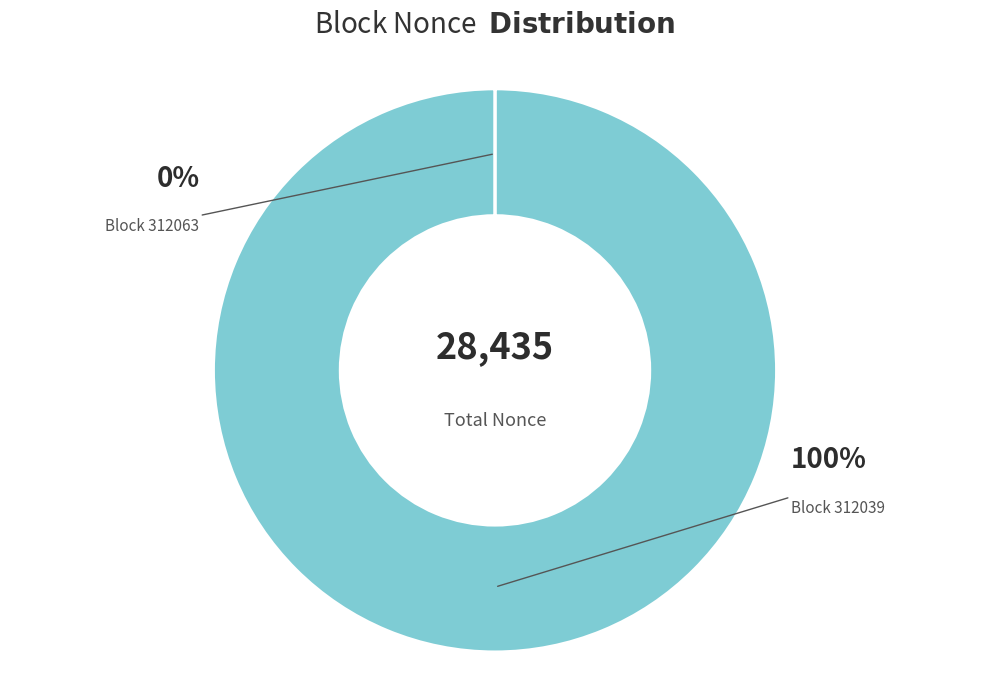

How many segments does this pie chart have?

2